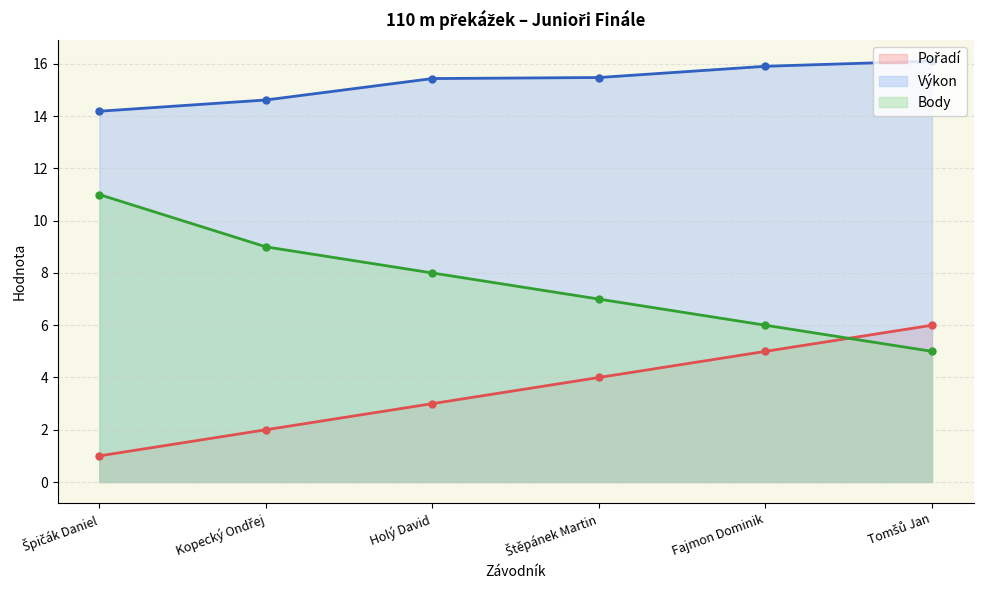

At which label is Pořadí closest to 3?

Holý David